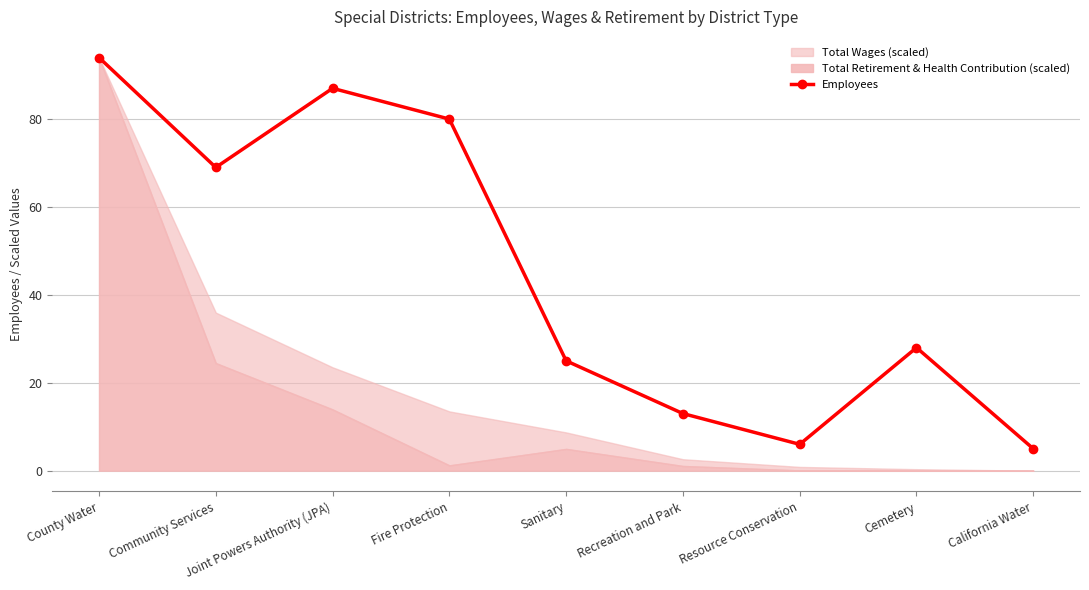

Which label corresponds to the largest value in the chart?

County Water